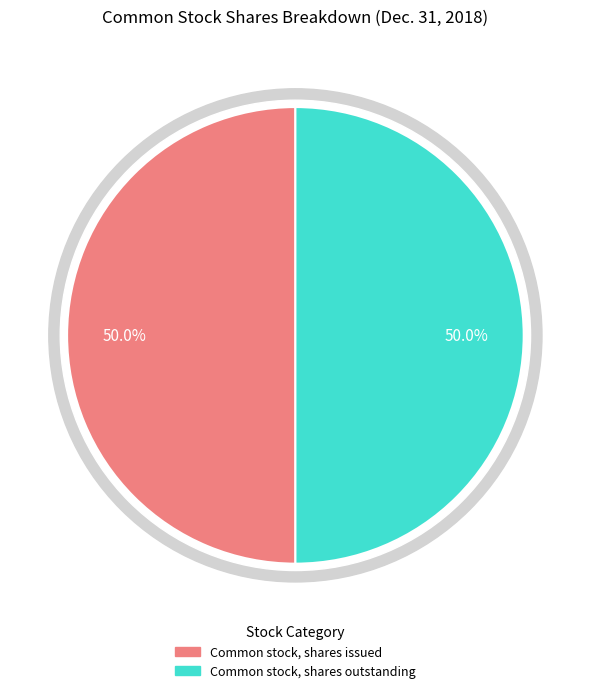

How many slices are in this pie chart?

2